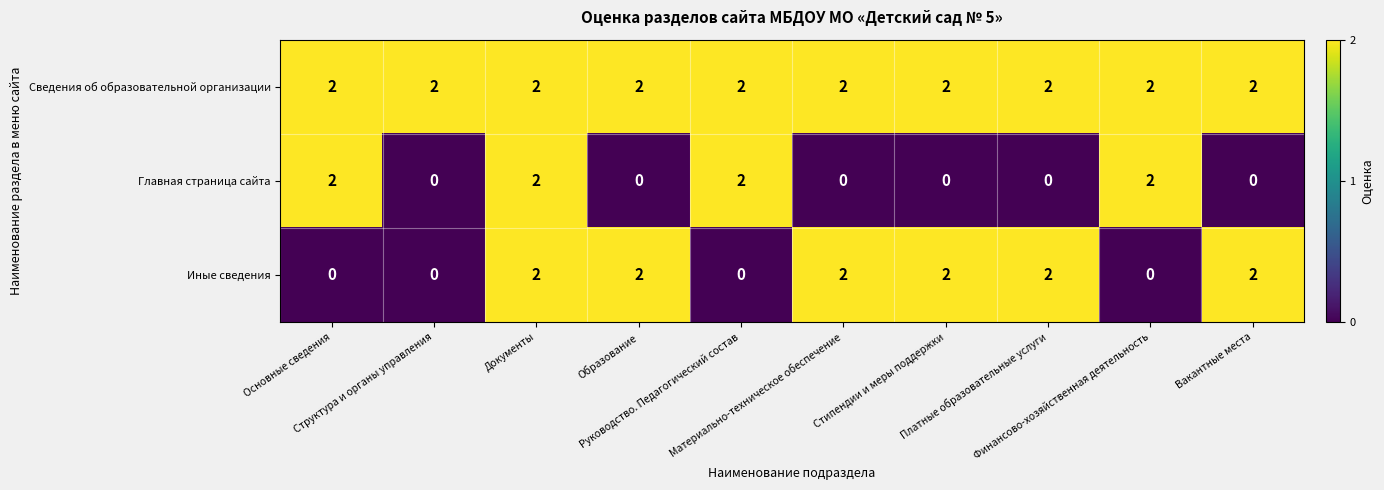

Between Структура и органы управления and Стипендии и меры поддержки, which series saw the biggest shift?

Иные сведения